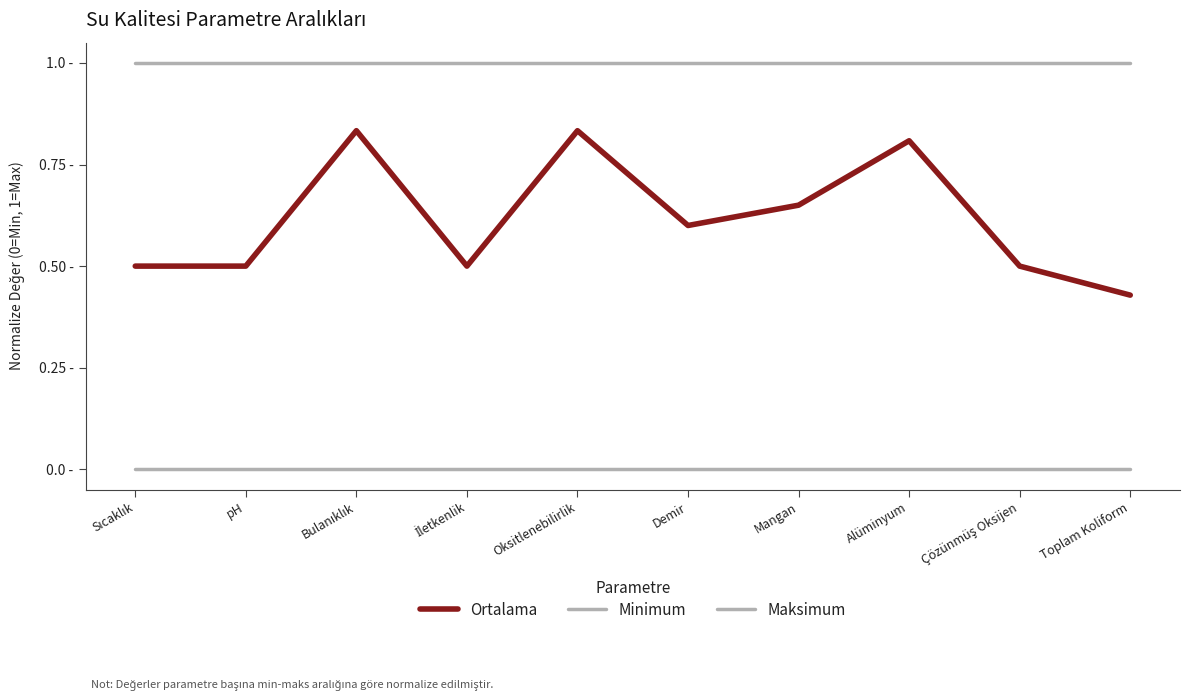

Does the chart display data point markers on the line(s)?

No